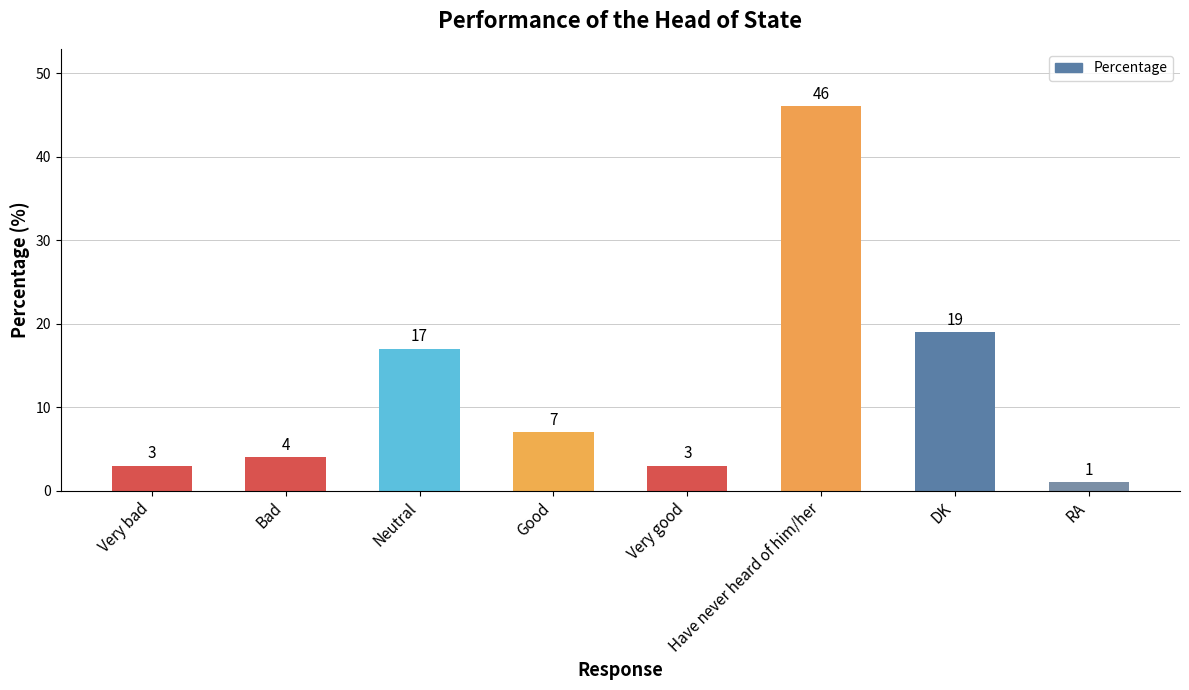

Reading left to right, transcribe all the data shown in this chart.

Very bad=3	Bad=4	Neutral=17	Good=7	Very good=3	Have never heard of him/her=46	DK=19	RA=1